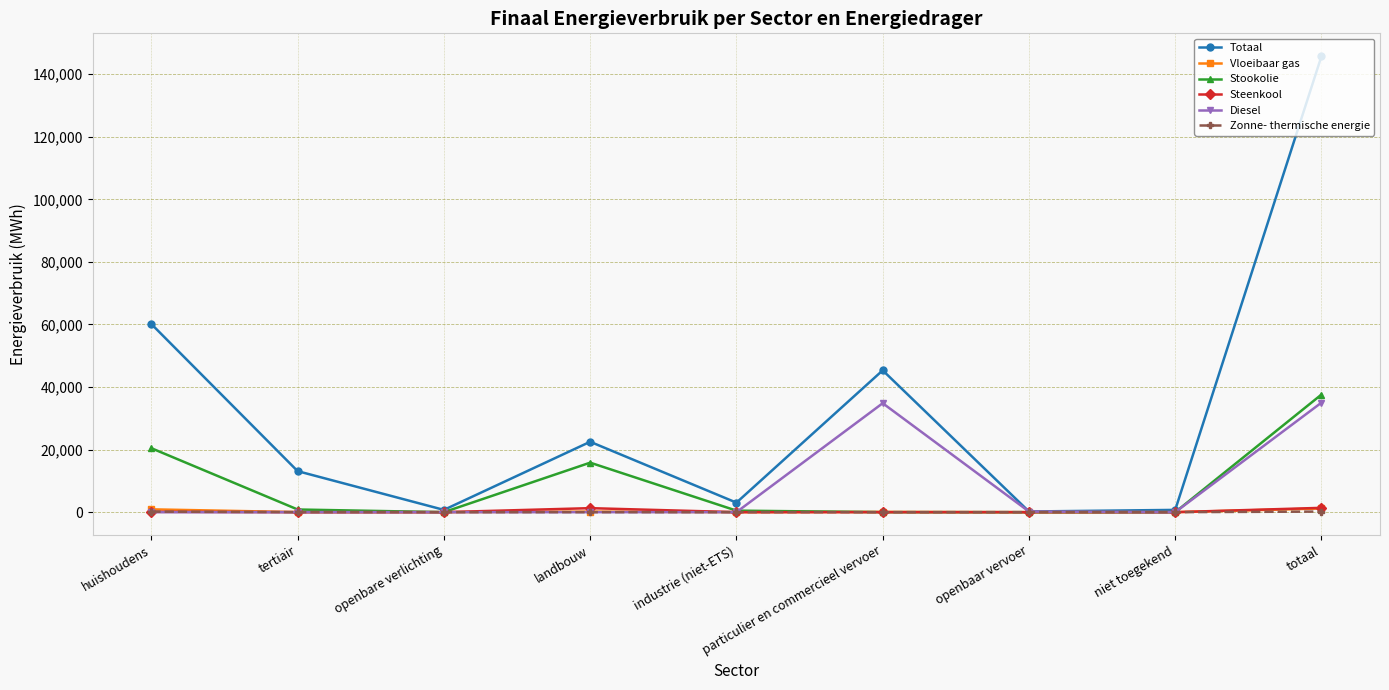

After their last crossing, which series has the higher values: Diesel or Vloeibaar gas?

Diesel